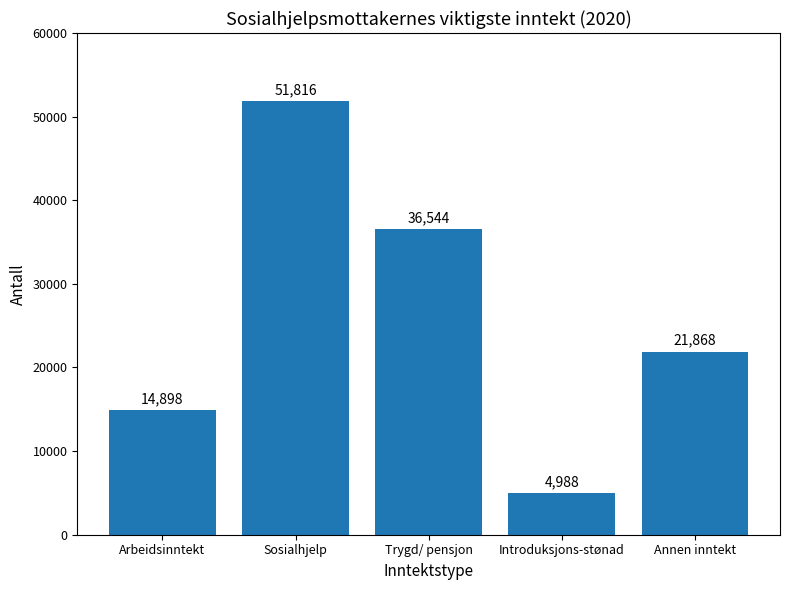

What is the smallest value displayed?

4988